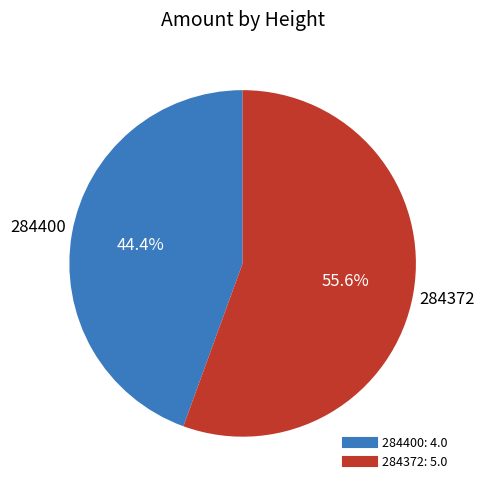

Combined, what portion of the pie is 284400 and 284372?

100.0%